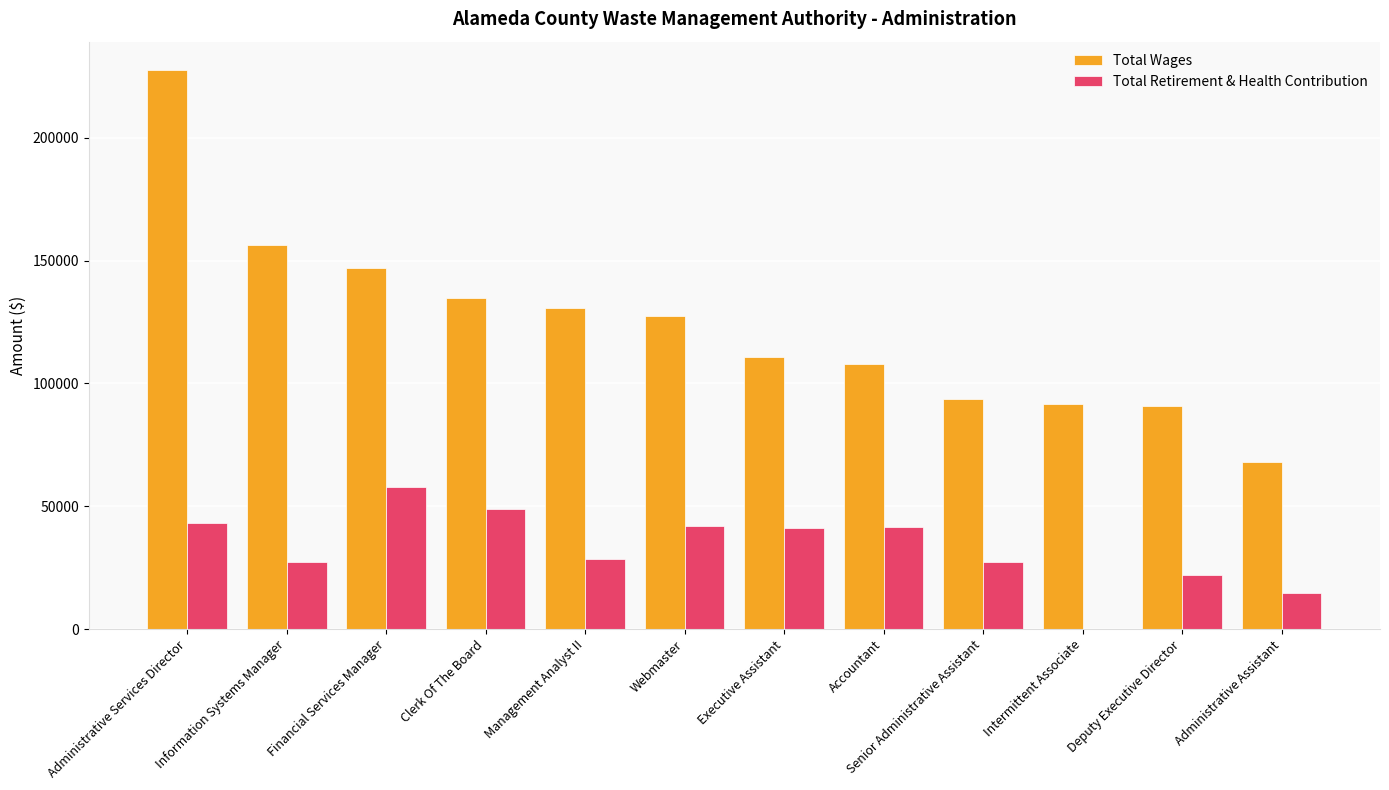

Which series changed the most between Management Analyst II and Senior Administrative Assistant?

Total Wages